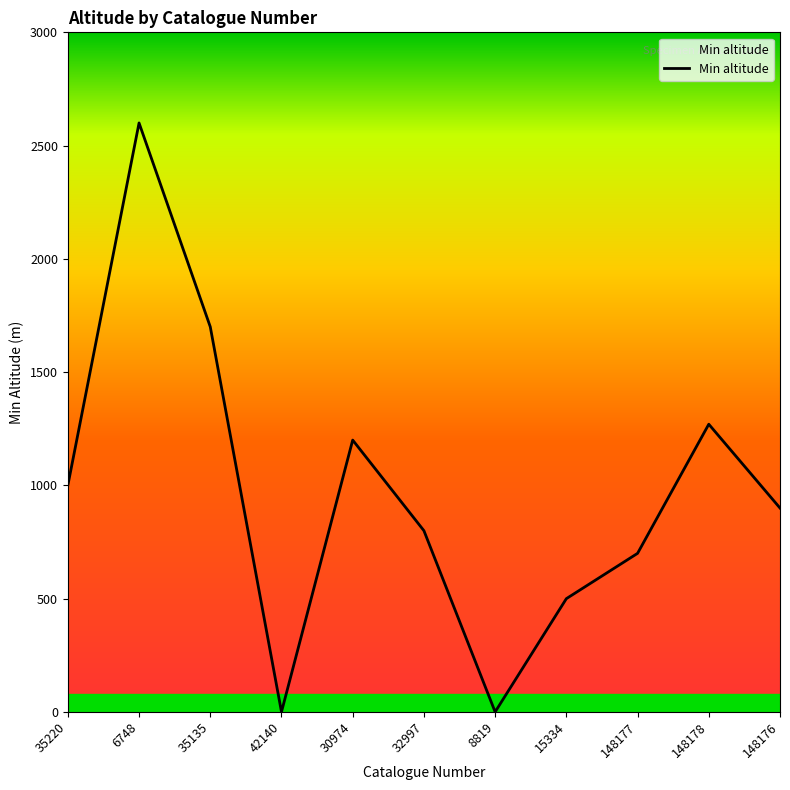

What is the difference between the second highest and second lowest values?

1700